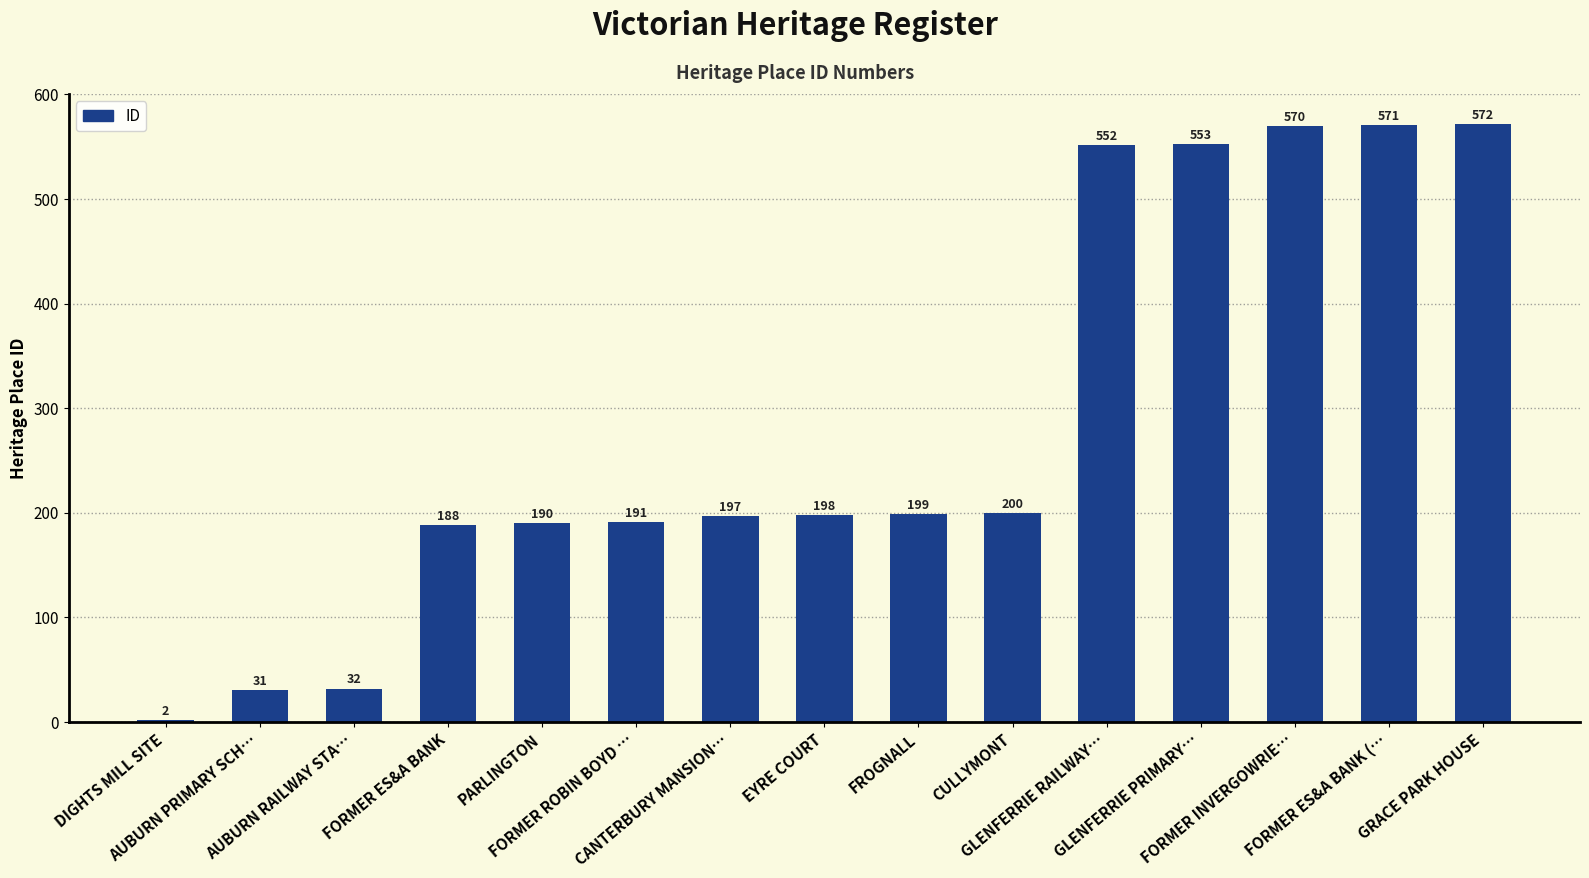

What is the difference between the maximum and minimum values?

570